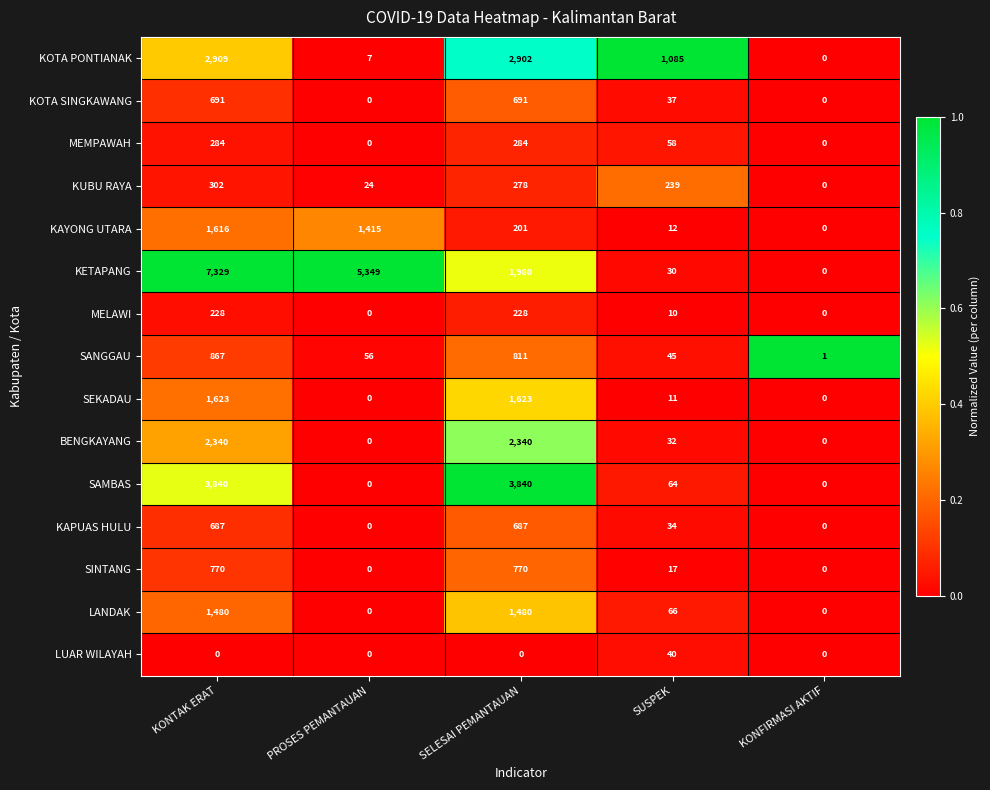

What is the difference between the maximum and second lowest values in the KUBU RAYA series?

278